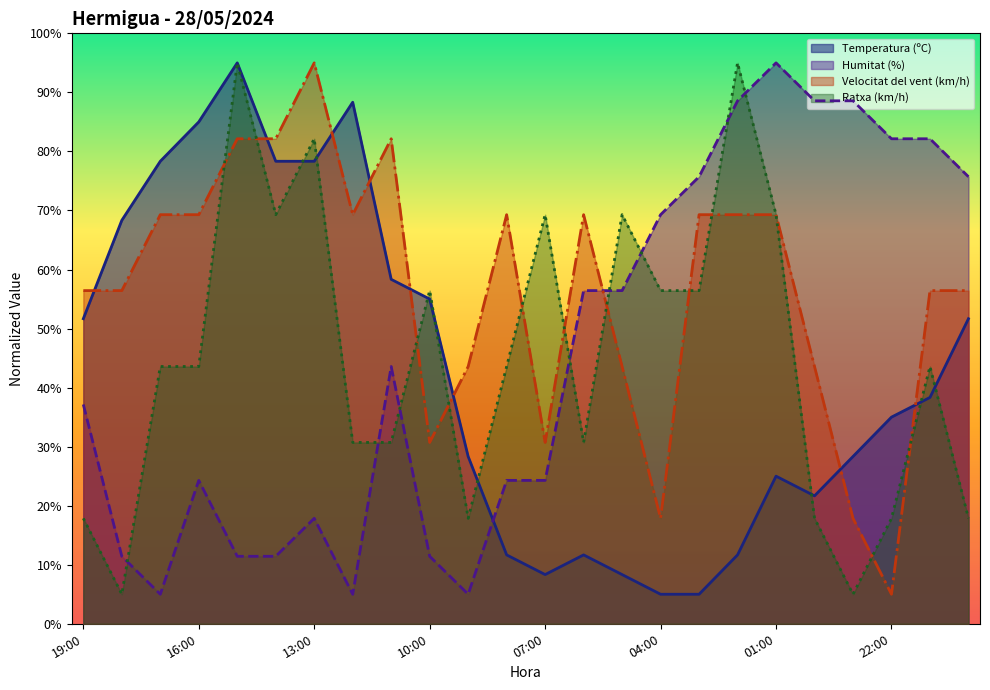

Reading left to right, list all the values displayed in this chart.

Temperatura (ºC): 51.7	68.3	78.3	85.0	95.0	78.3	78.3	88.3	58.3	55.0	28.3	11.7	8.3	11.7	8.3	5.0	5.0	11.7	25.0	21.7	28.3	35.0	38.3	51.7
Humitat (%): 37.1	11.4	5.0	24.3	11.4	11.4	17.9	5.0	43.6	11.4	5.0	24.3	24.3	56.4	56.4	69.3	75.7	88.6	95.0	88.6	88.6	82.1	82.1	75.7
Velocitat del vent (km/h): 56.4	56.4	69.3	69.3	82.1	82.1	95.0	69.3	82.1	30.7	43.6	69.3	30.7	69.3	43.6	17.9	69.3	69.3	69.3	43.6	17.9	5.0	56.4	56.4
Ratxa (km/h): 17.9	5.0	43.6	43.6	95.0	69.3	82.1	30.7	30.7	56.4	17.9	43.6	69.3	30.7	69.3	56.4	56.4	95.0	69.3	17.9	5.0	17.9	43.6	17.9